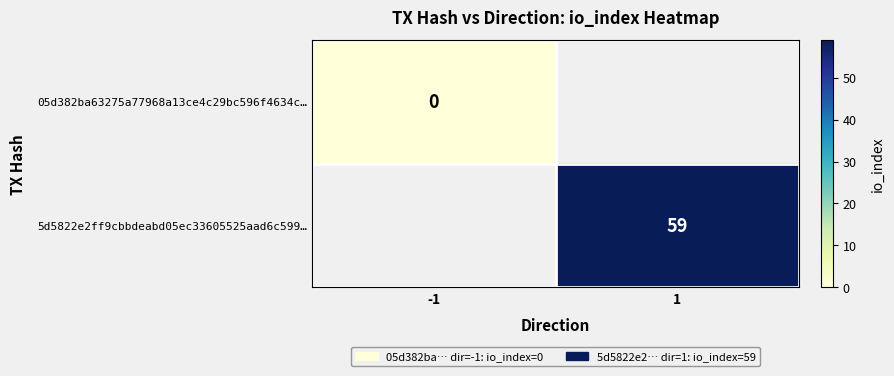

At how many categories does at least one series exceed 15?

1